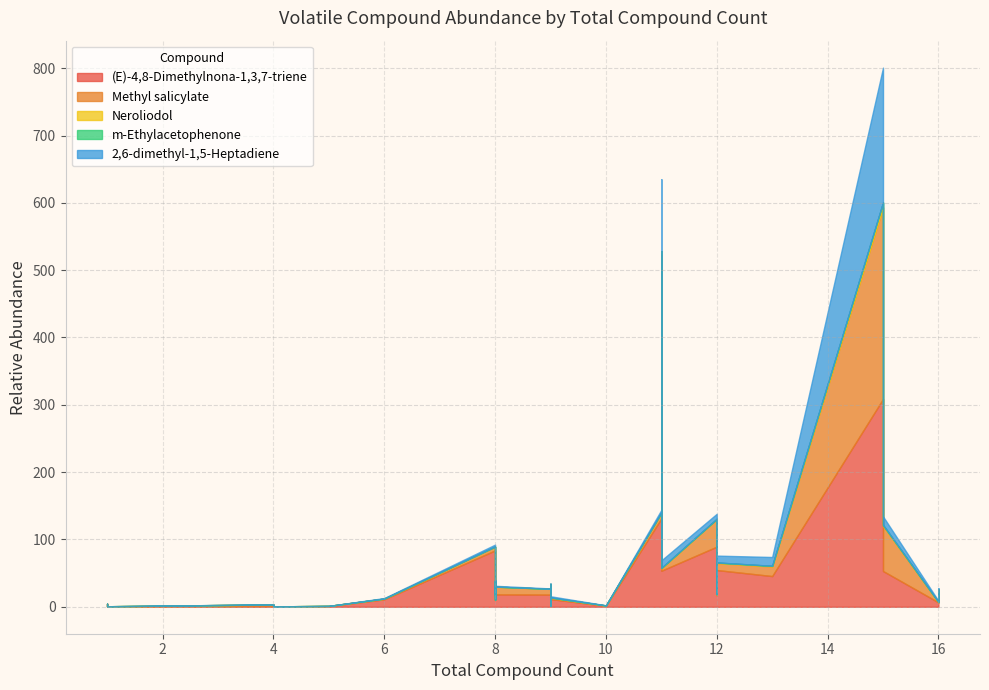

Count the number of categories in the chart.

28